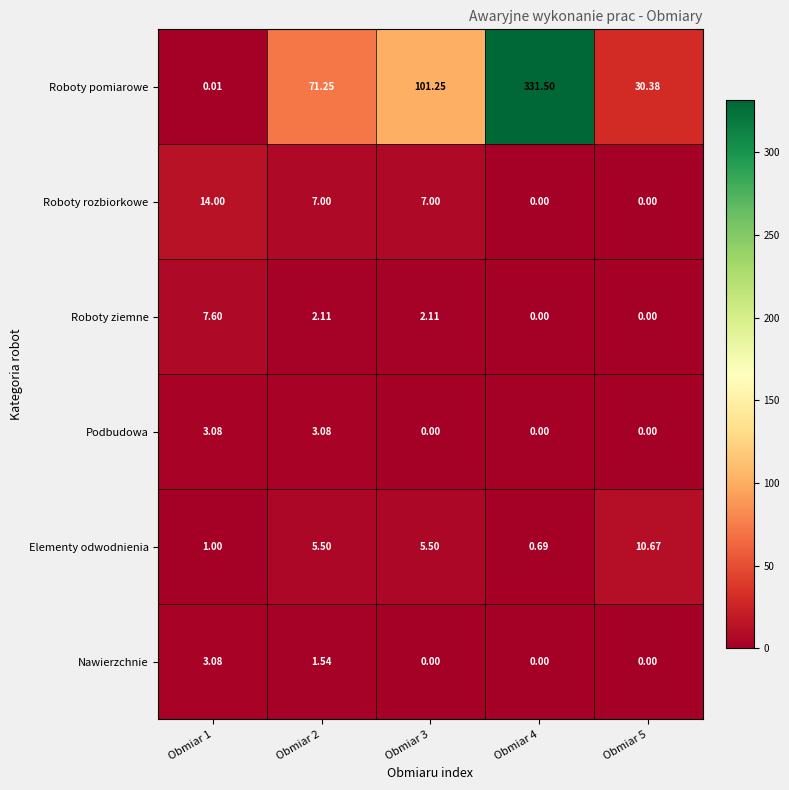

Which series has the largest total across all categories?

Roboty pomiarowe